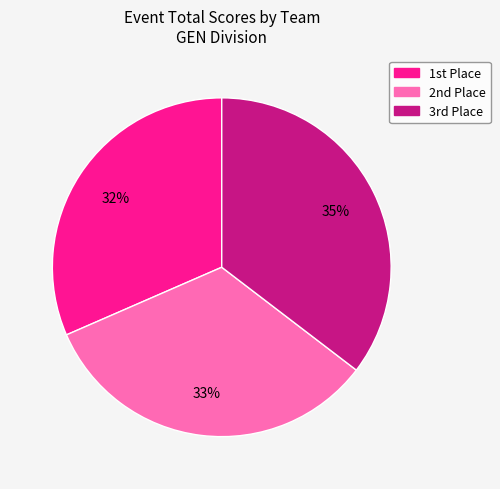

Is there a majority slice in this chart?

No